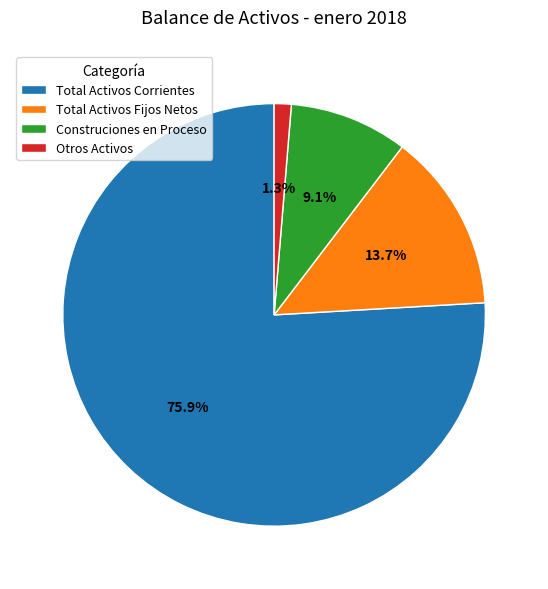

The Construciones en Proceso slice represents 9% of the pie. True or false?

True